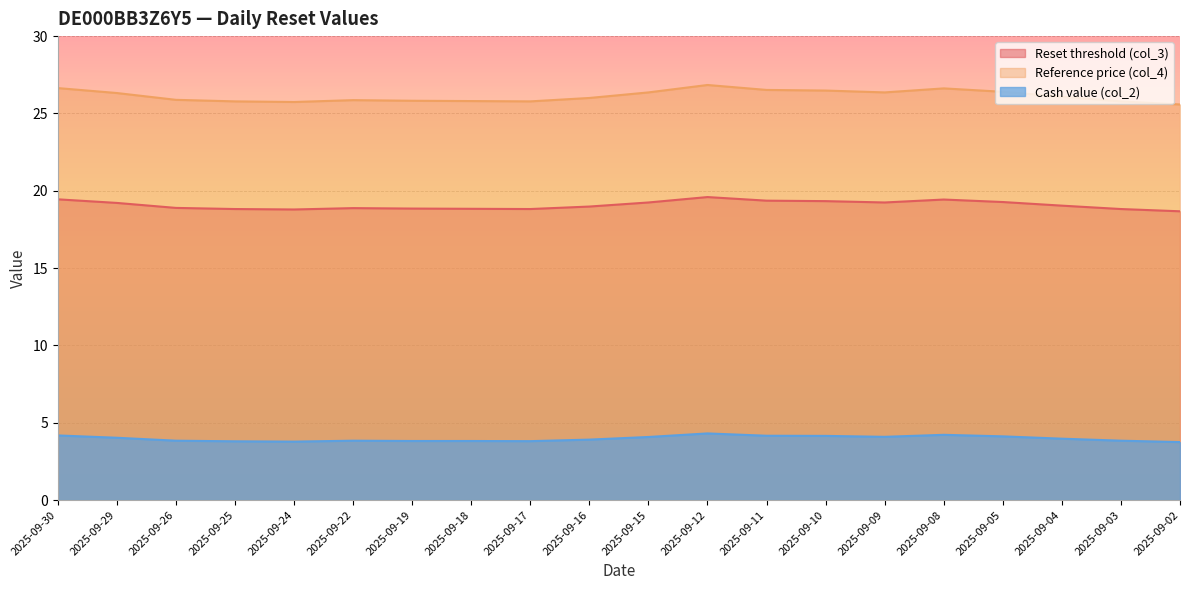

What is the sum of the Cash value (col_2) values at 2025-09-08 and 2025-09-18?

8.0